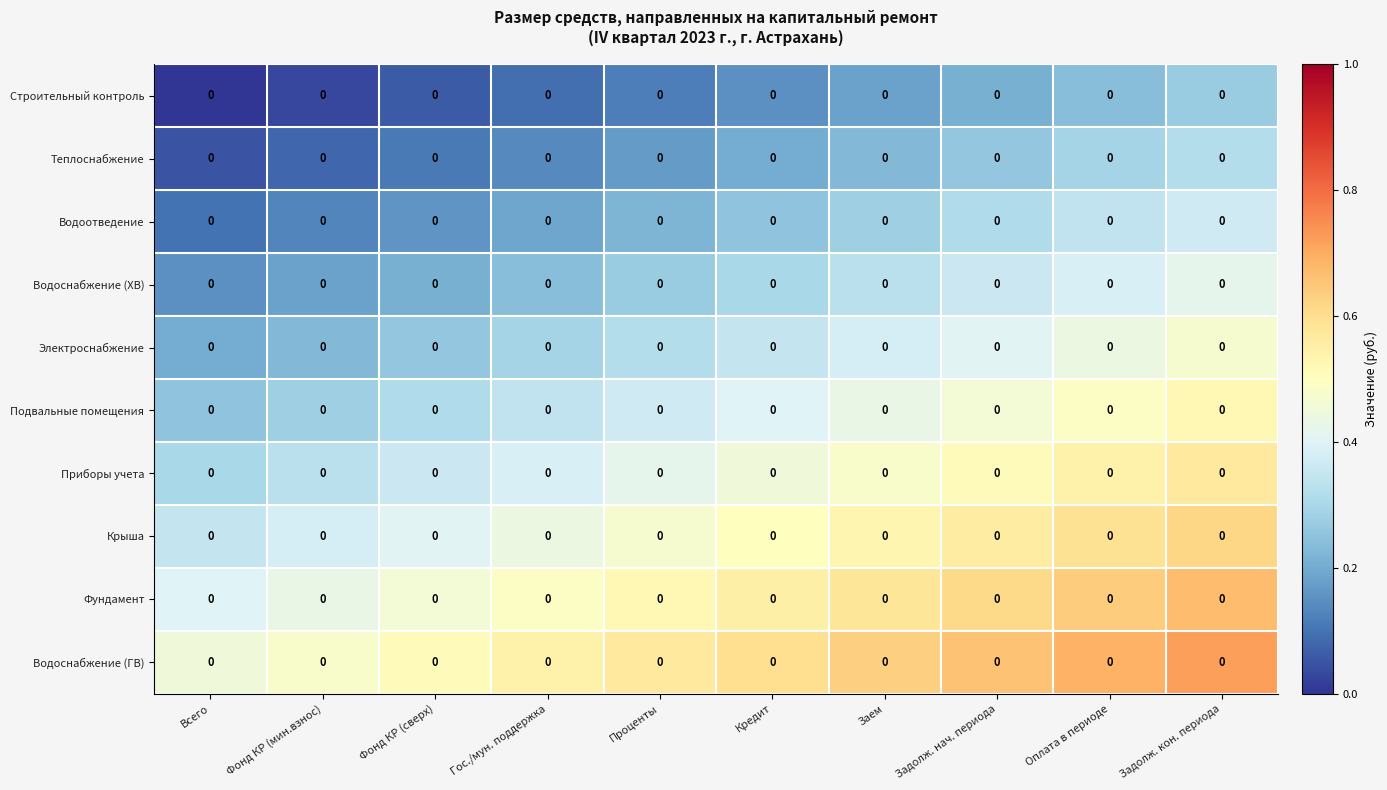

Reading left to right, list all the values displayed in this chart.

Строительный контроль: Всего=0.0	Фонд КР (мин.взнос)=0.0	Фонд КР (сверх)=0.0	Гос./мун. поддержка=0.0	Проценты=0.0	Кредит=0.0	Заем=0.0	Задолж. нач. периода=0.0	Оплата в периоде=0.0	Задолж. кон. периода=0.0
Теплоснабжение: Всего=0.0	Фонд КР (мин.взнос)=0.0	Фонд КР (сверх)=0.0	Гос./мун. поддержка=0.0	Проценты=0.0	Кредит=0.0	Заем=0.0	Задолж. нач. периода=0.0	Оплата в периоде=0.0	Задолж. кон. периода=0.0
Водоотведение: Всего=0.0	Фонд КР (мин.взнос)=0.0	Фонд КР (сверх)=0.0	Гос./мун. поддержка=0.0	Проценты=0.0	Кредит=0.0	Заем=0.0	Задолж. нач. периода=0.0	Оплата в периоде=0.0	Задолж. кон. периода=0.0
Водоснабжение (ХВ): Всего=0.0	Фонд КР (мин.взнос)=0.0	Фонд КР (сверх)=0.0	Гос./мун. поддержка=0.0	Проценты=0.0	Кредит=0.0	Заем=0.0	Задолж. нач. периода=0.0	Оплата в периоде=0.0	Задолж. кон. периода=0.0
Электроснабжение: Всего=0.0	Фонд КР (мин.взнос)=0.0	Фонд КР (сверх)=0.0	Гос./мун. поддержка=0.0	Проценты=0.0	Кредит=0.0	Заем=0.0	Задолж. нач. периода=0.0	Оплата в периоде=0.0	Задолж. кон. периода=0.0
Подвальные помещения: Всего=0.0	Фонд КР (мин.взнос)=0.0	Фонд КР (сверх)=0.0	Гос./мун. поддержка=0.0	Проценты=0.0	Кредит=0.0	Заем=0.0	Задолж. нач. периода=0.0	Оплата в периоде=0.0	Задолж. кон. периода=0.0
Приборы учета: Всего=0.0	Фонд КР (мин.взнос)=0.0	Фонд КР (сверх)=0.0	Гос./мун. поддержка=0.0	Проценты=0.0	Кредит=0.0	Заем=0.0	Задолж. нач. периода=0.0	Оплата в периоде=0.0	Задолж. кон. периода=0.0
Крыша: Всего=0.0	Фонд КР (мин.взнос)=0.0	Фонд КР (сверх)=0.0	Гос./мун. поддержка=0.0	Проценты=0.0	Кредит=0.0	Заем=0.0	Задолж. нач. периода=0.0	Оплата в периоде=0.0	Задолж. кон. периода=0.0
Фундамент: Всего=0.0	Фонд КР (мин.взнос)=0.0	Фонд КР (сверх)=0.0	Гос./мун. поддержка=0.0	Проценты=0.0	Кредит=0.0	Заем=0.0	Задолж. нач. периода=0.0	Оплата в периоде=0.0	Задолж. кон. периода=0.0
Водоснабжение (ГВ): Всего=0.0	Фонд КР (мин.взнос)=0.0	Фонд КР (сверх)=0.0	Гос./мун. поддержка=0.0	Проценты=0.0	Кредит=0.0	Заем=0.0	Задолж. нач. периода=0.0	Оплата в периоде=0.0	Задолж. кон. периода=0.0